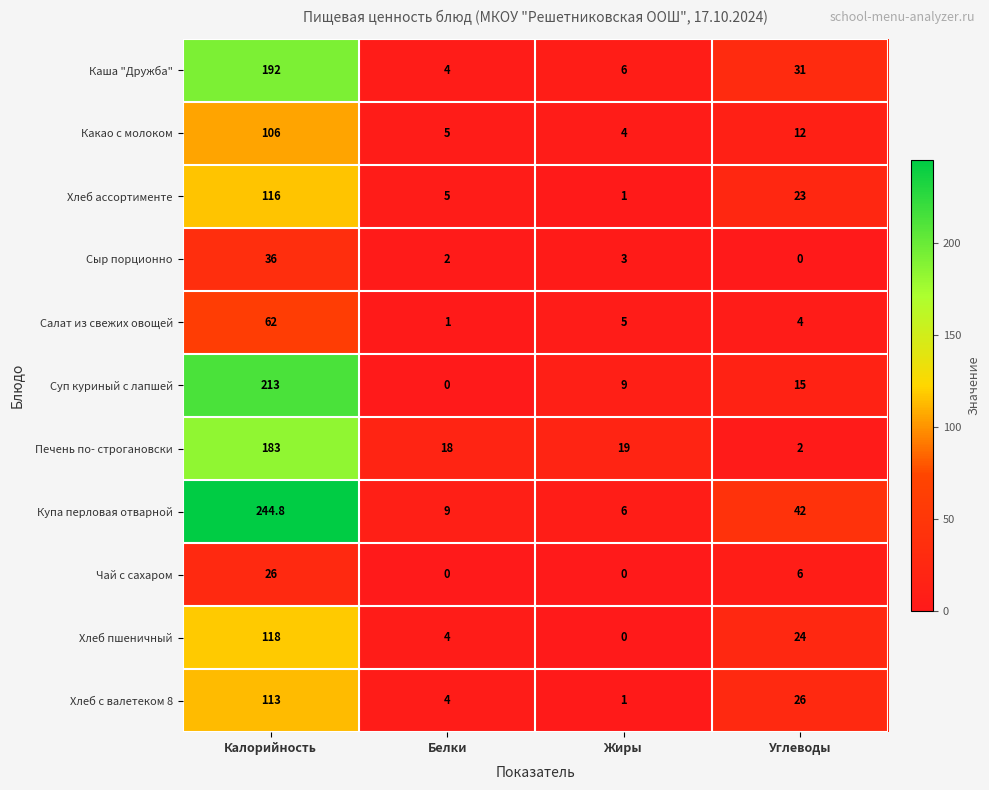

The Чай с сахаром series shows 6.0 at Углеводы. True or false?

True